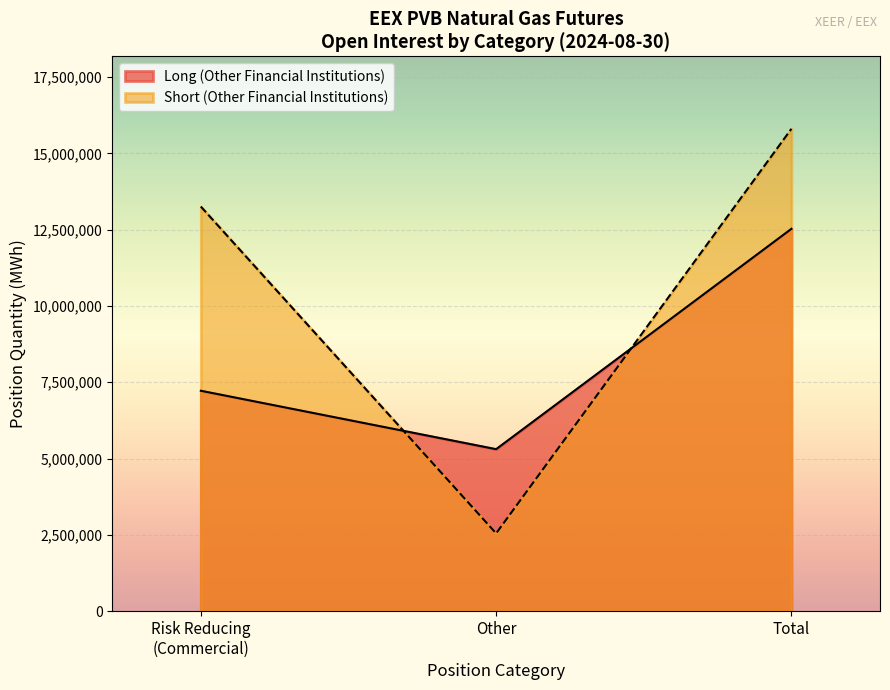

Reading left to right, list all the values displayed in this chart.

Long (Other Financial Institutions): 7222190	5307570	12529760
Short (Other Financial Institutions): 13259180	2548080	15807260